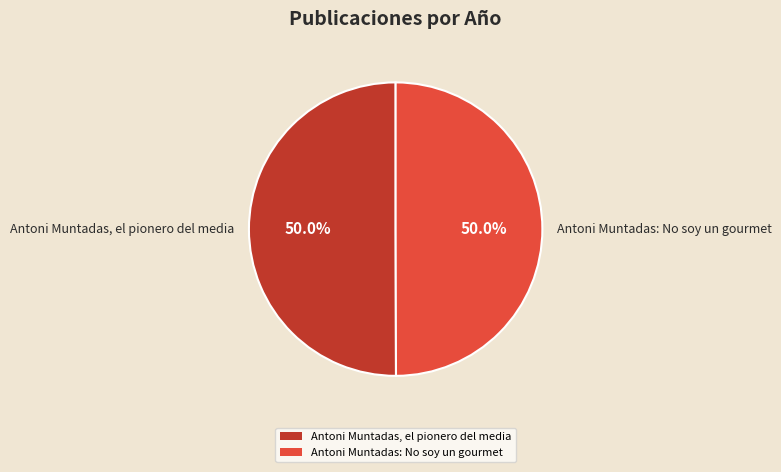

What percentage is the Antoni Muntadas: No soy un gourmet slice, to the nearest percent?

50%